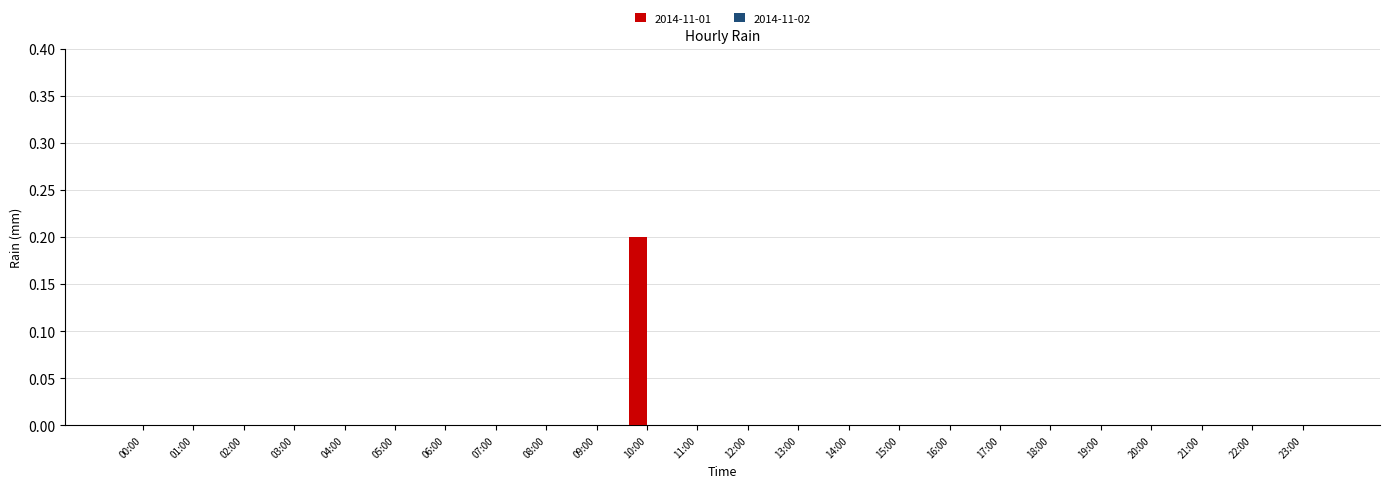

Reading right to left, extract all data points from this chart.

23:00=0.0	22:00=0.0	21:00=0.0	20:00=0.0	19:00=0.0	18:00=0.0	17:00=0.0	16:00=0.0	15:00=0.0	14:00=0.0	13:00=0.0	12:00=0.0	11:00=0.0	10:00=0.2	09:00=0.0	08:00=0.0	07:00=0.0	06:00=0.0	05:00=0.0	04:00=0.0	03:00=0.0	02:00=0.0	01:00=0.0	00:00=0.0